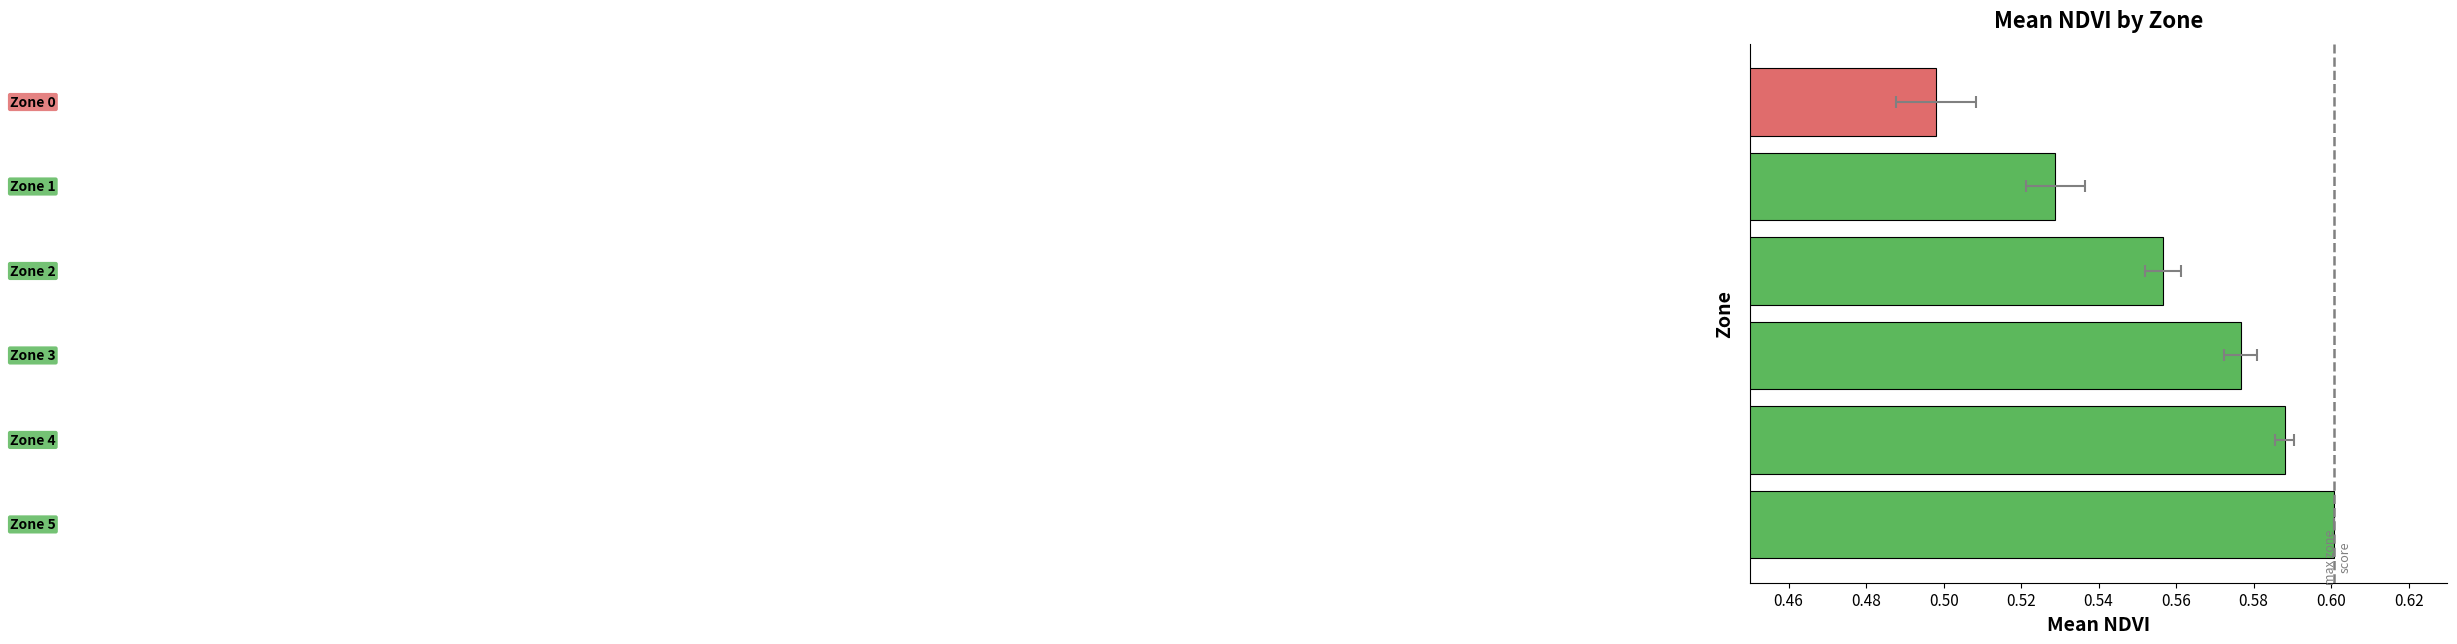

Count the values in the range 0 to 1.

6